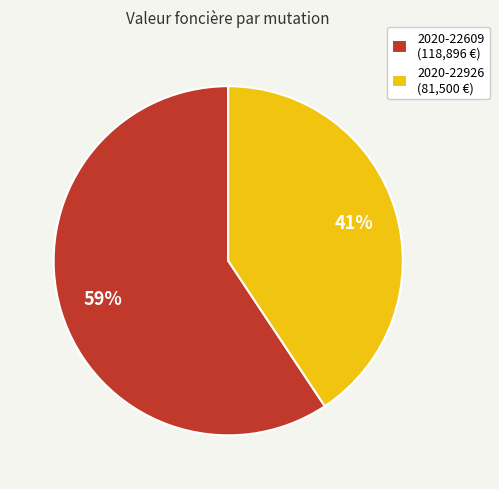

How many segments does this pie chart have?

2